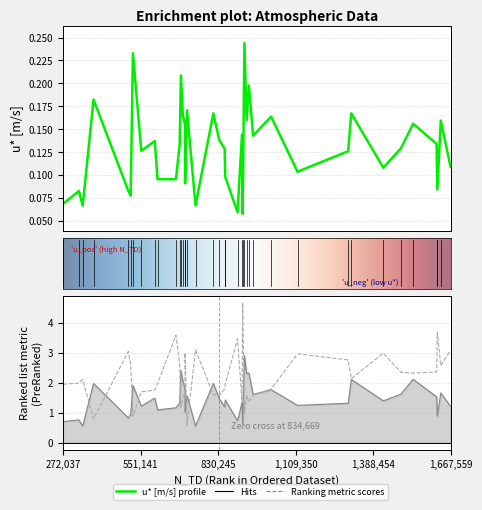

What is the difference between the maximum and minimum values in the u* [m/s] series?

0.2